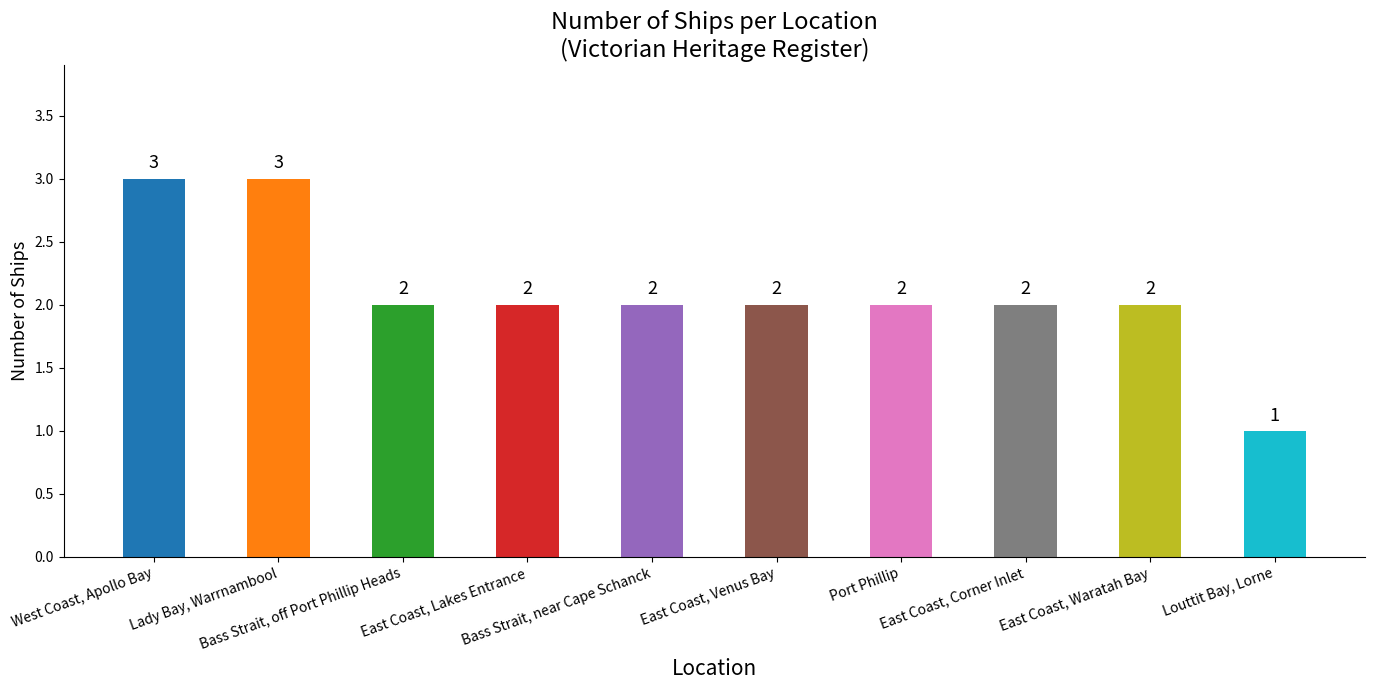

What is the ratio of the value at Louttit Bay, Lorne to the value at East Coast, Waratah Bay?

0.5